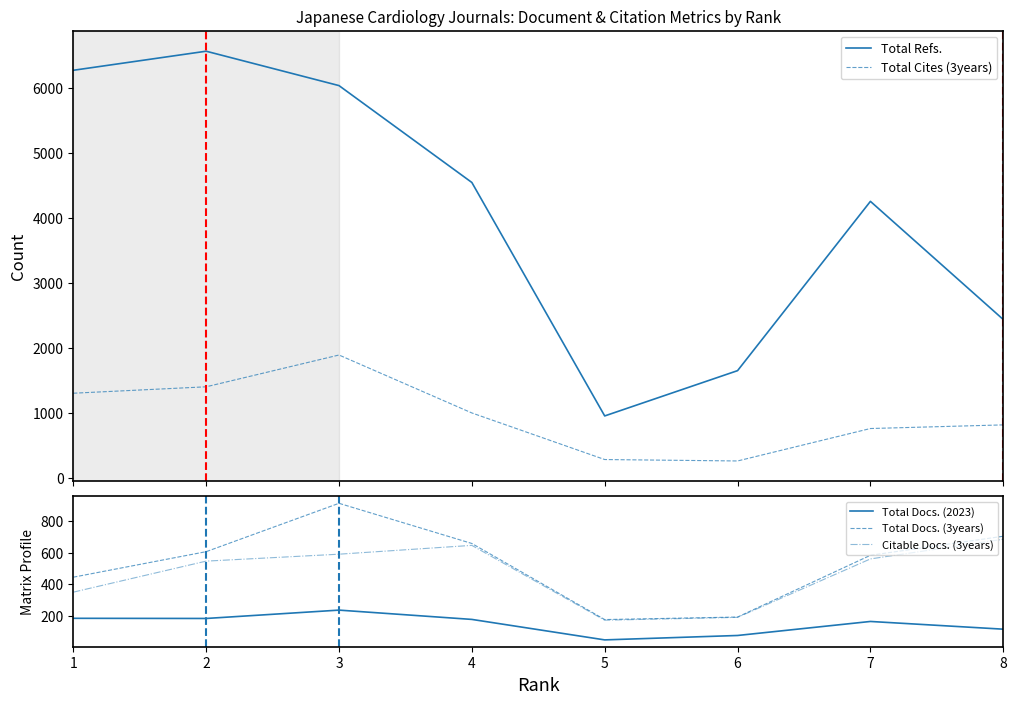

How many lines are shown in the chart?

5